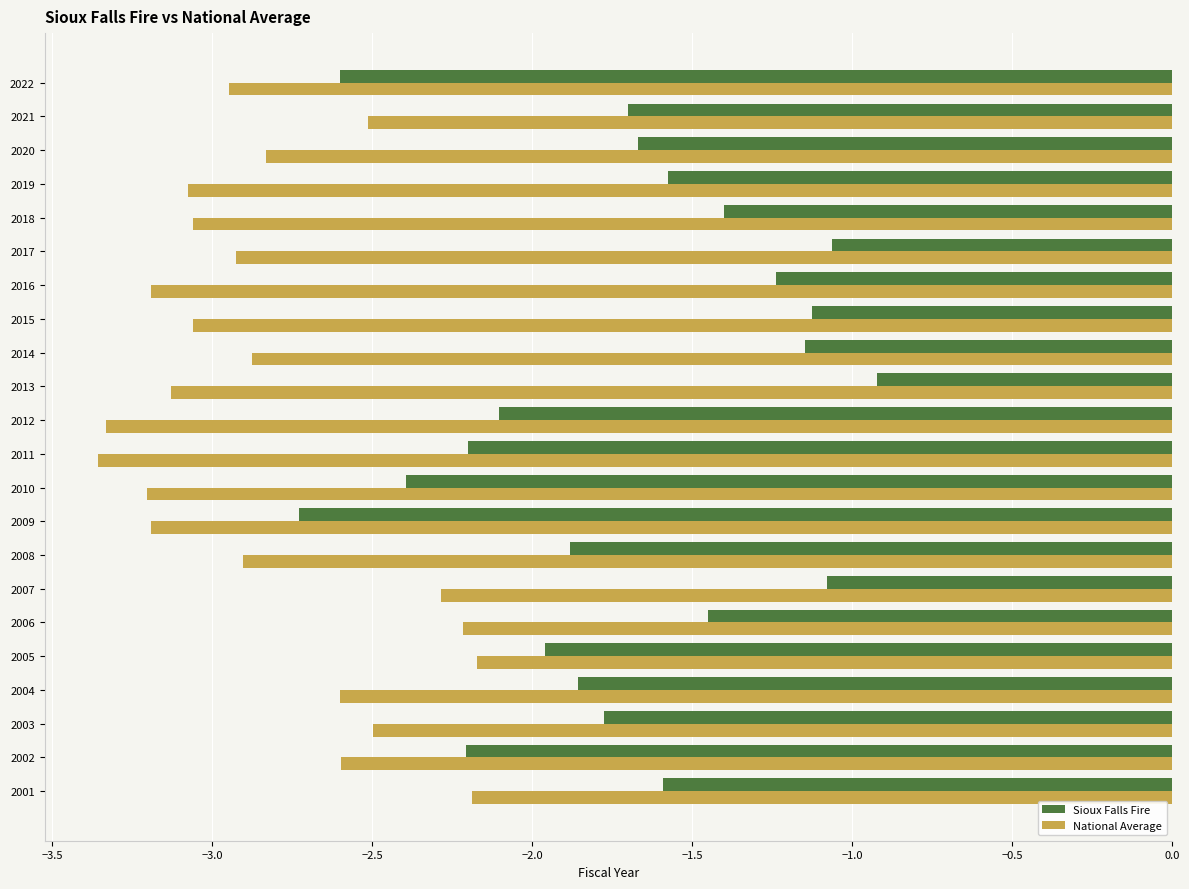

Which series has the largest total across all categories?

Sioux Falls Fire